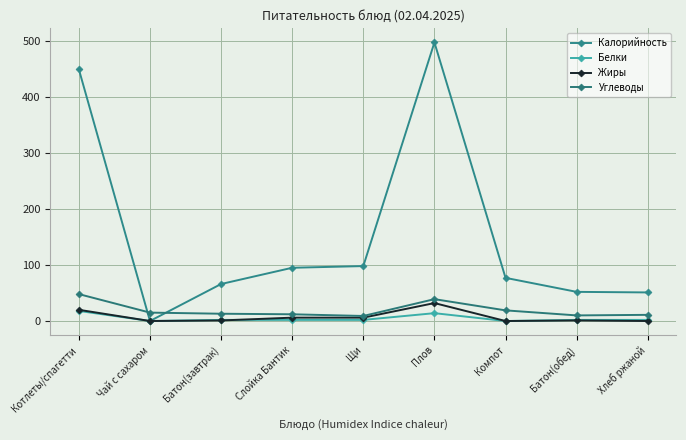

Where is Калорийность nearest to the value 248?

Щи